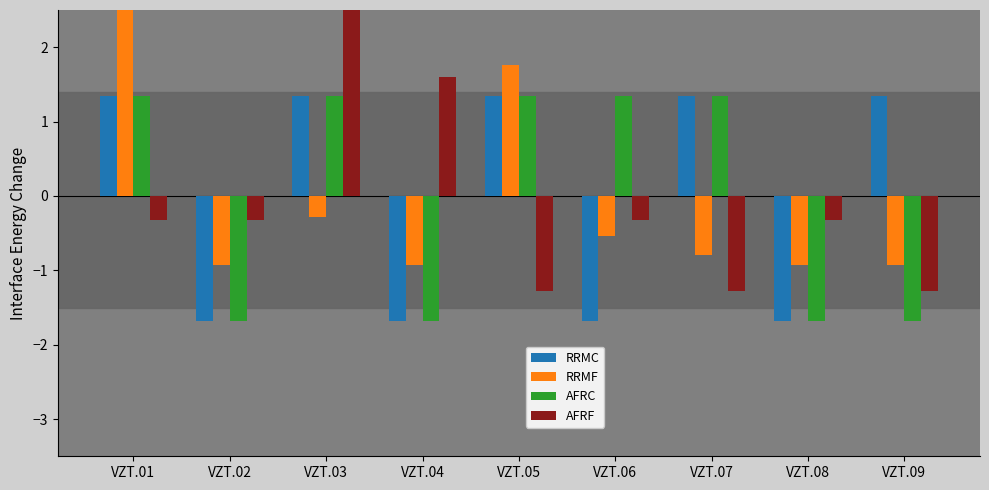

Reading left to right, transcribe all the data shown in this chart.

RRMC: 1.3	-1.7	1.3	-1.7	1.3	-1.7	1.3	-1.7	1.3
RRMF: 3.6	-0.9	-0.3	-0.9	1.8	-0.5	-0.8	-0.9	-0.9
AFRC: 1.3	-1.7	1.3	-1.7	1.3	1.3	1.3	-1.7	-1.7
AFRF: -0.3	-0.3	3.5	1.6	-1.3	-0.3	-1.3	-0.3	-1.3